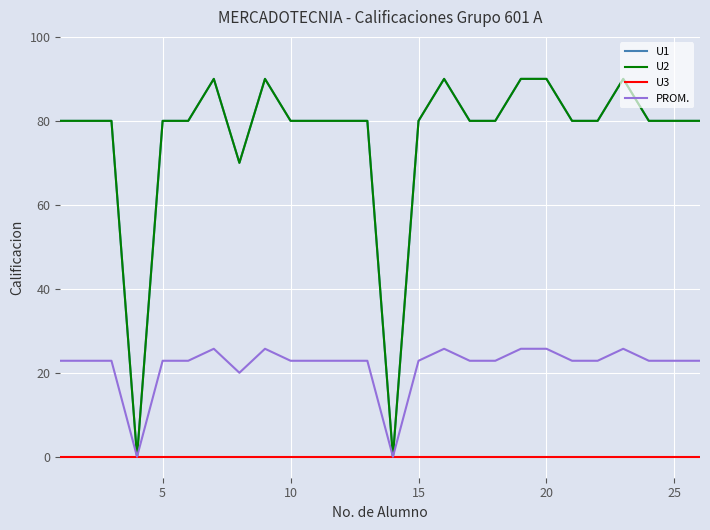

How many interior local valleys does the U2 series have?

3